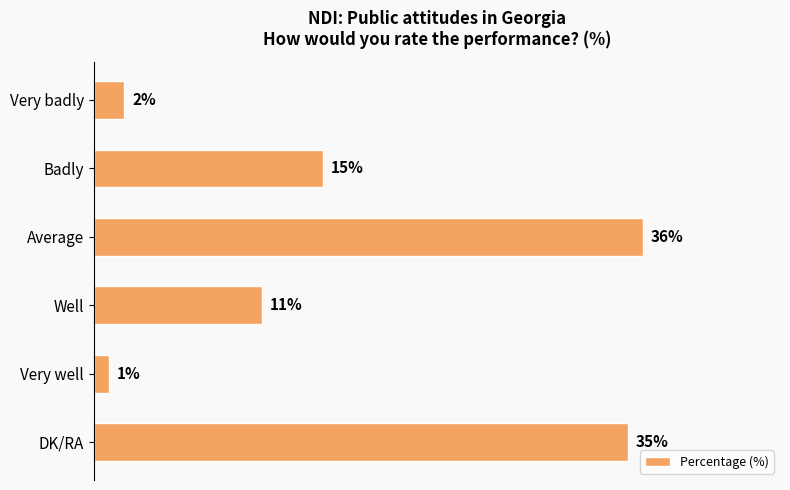

Rank the categories by value from highest to lowest.

Average, DK/RA, Badly, Well, Very badly, Very well